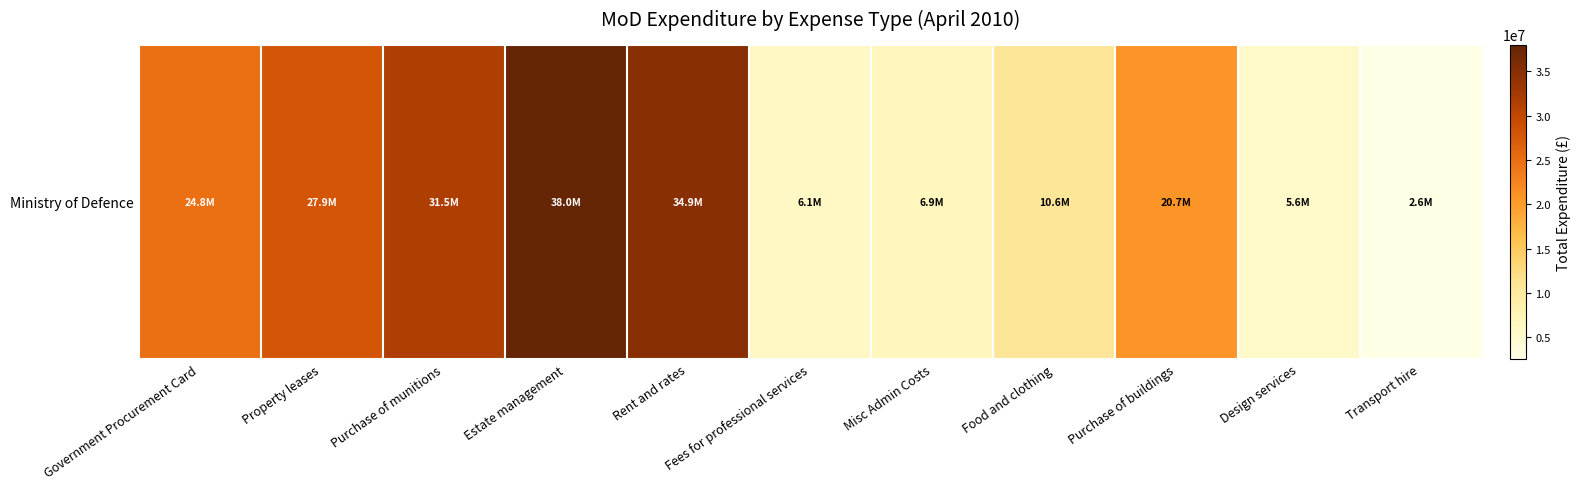

List the labels in order of value, largest first.

Estate management, Rent and rates, Purchase of munitions, Property leases, Government Procurement Card, Purchase of buildings, Food and clothing, Misc Admin Costs, Fees for professional services, Design services, Transport hire